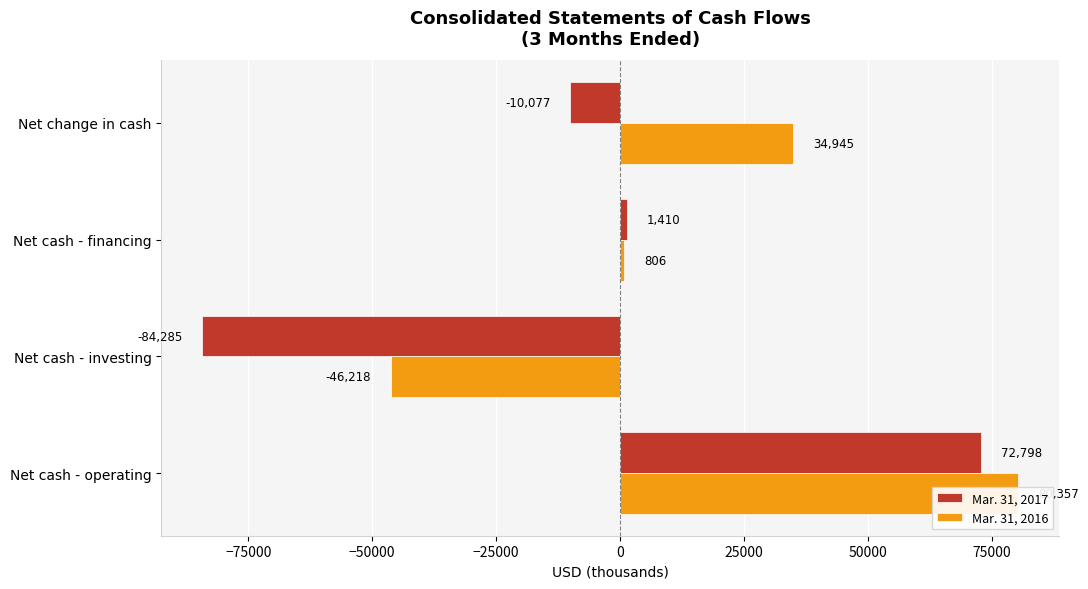

Are the bars grouped side by side (vs. stacked)?

Yes